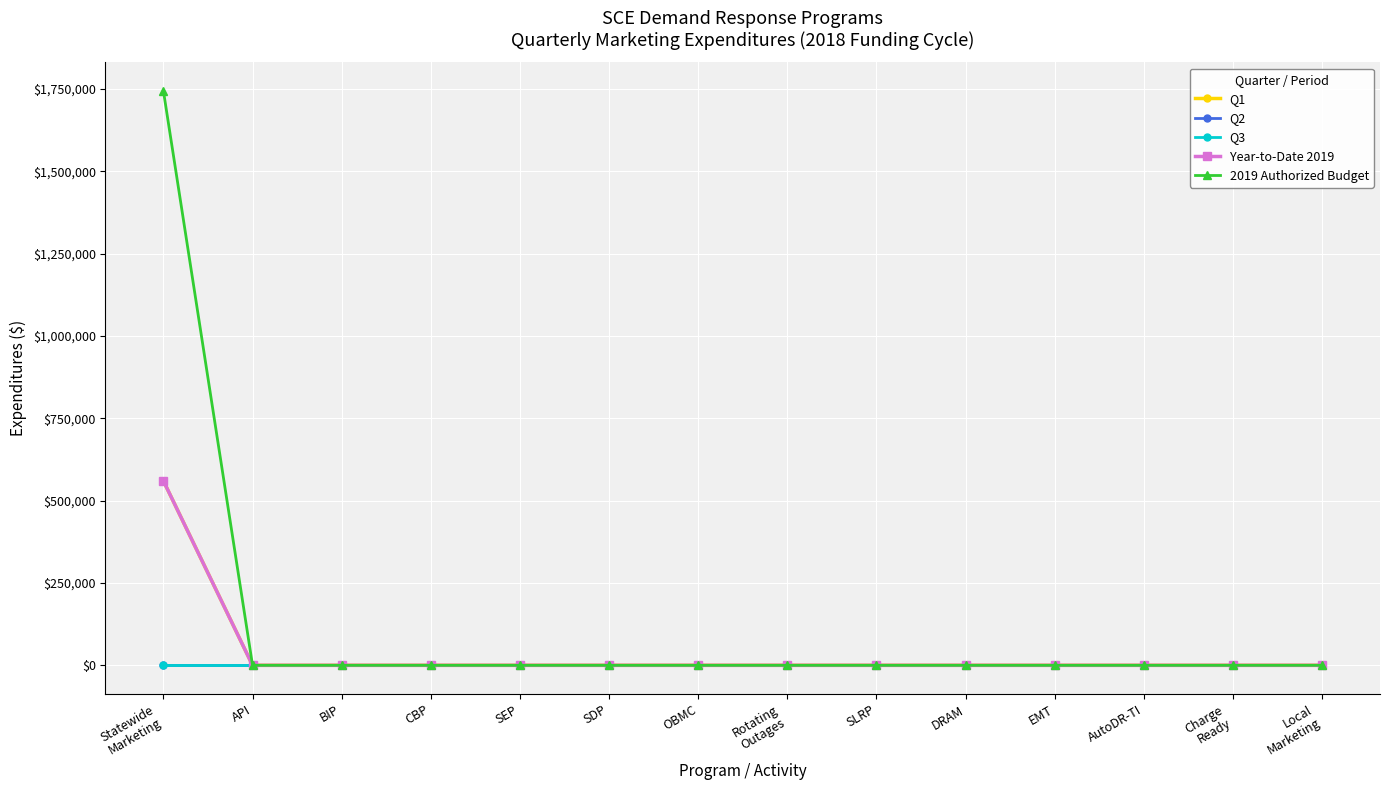

At which label does Q2 reach its peak?

Statewide
Marketing